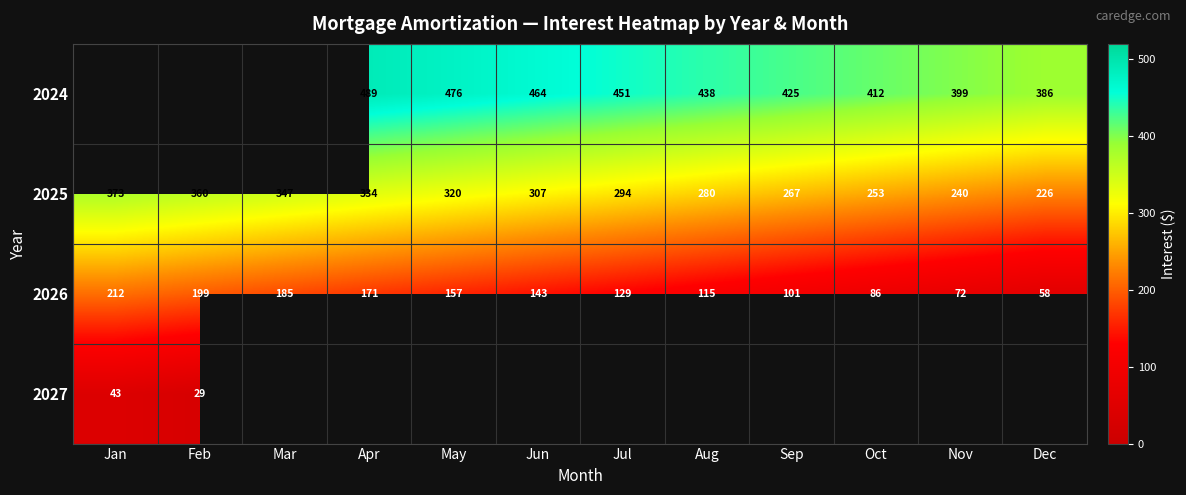

Is the value of 2026 at Jun greater than the value of 2024 at Jun?

No